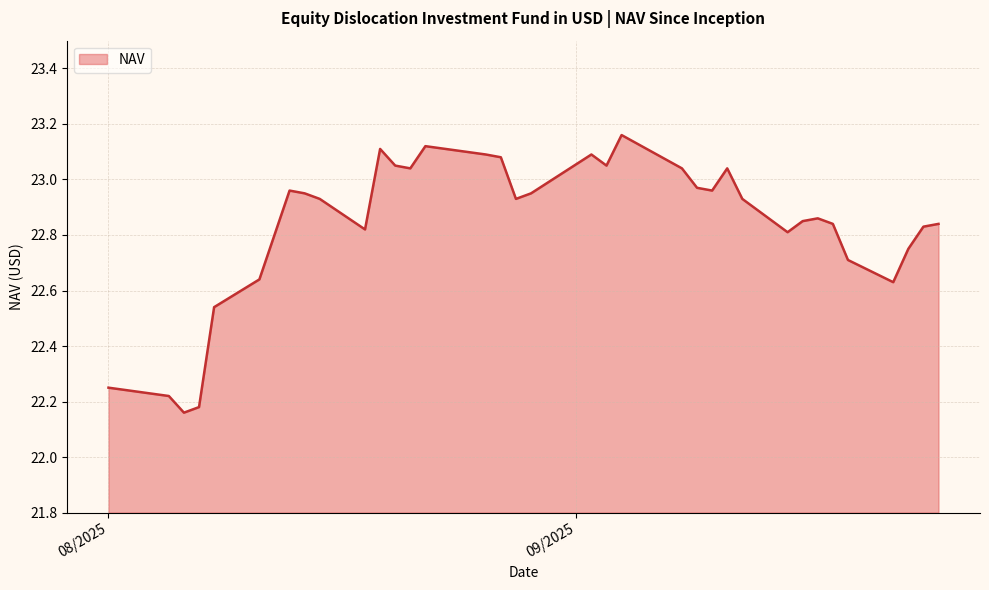

What is the difference between the maximum and minimum values?

1.0